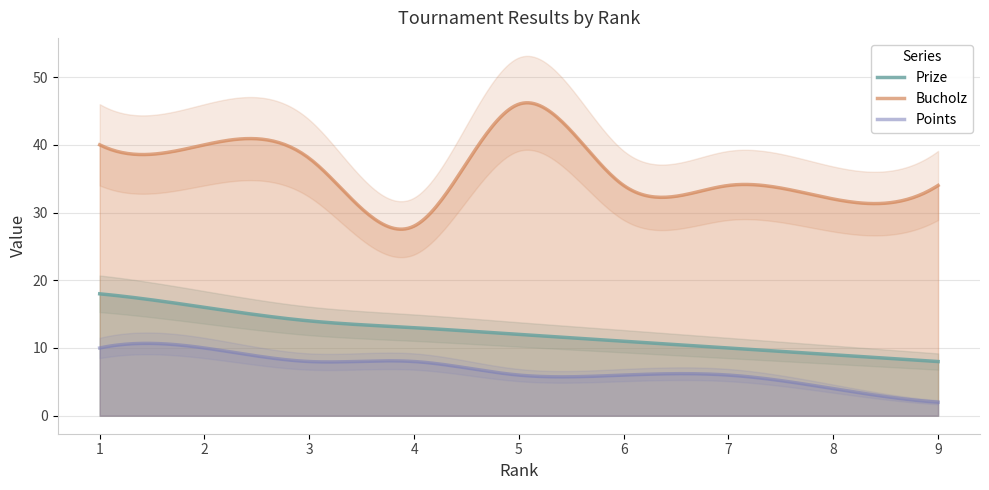

At which label does Prize reach its peak?

1